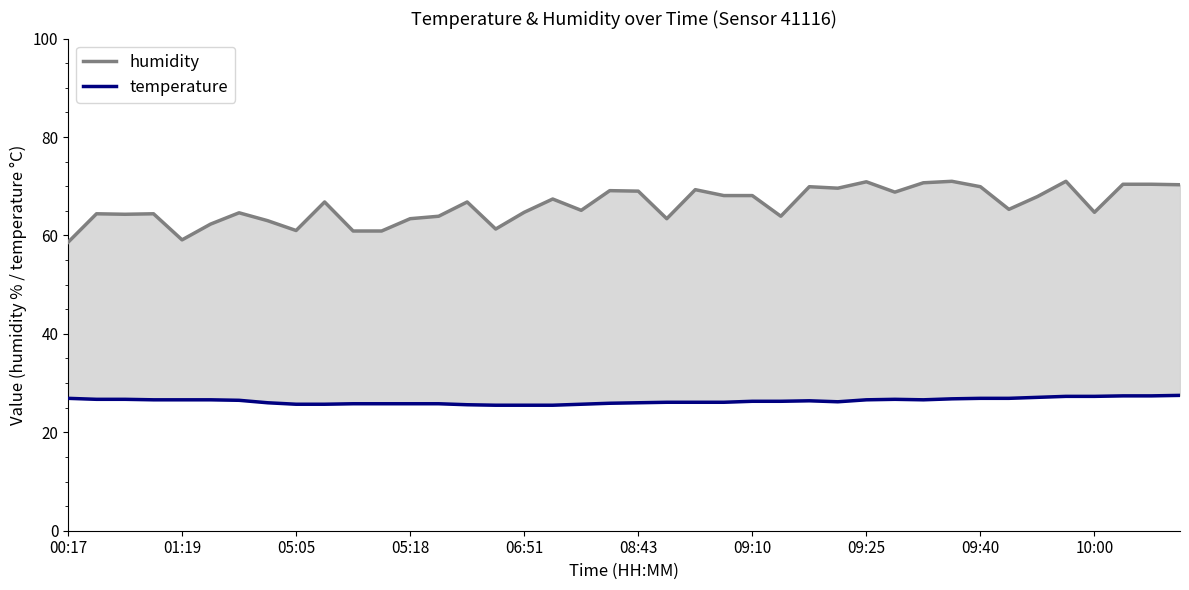

The value of humidity at 06:51 is 64.7. True or false?

True